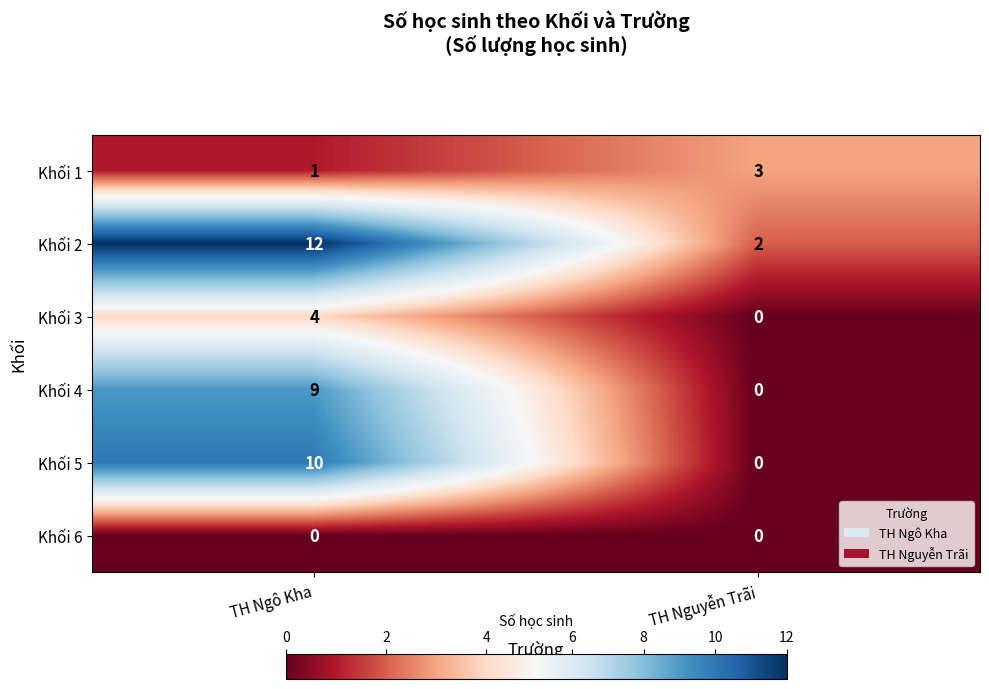

What is the maximum value shown in the chart?

12